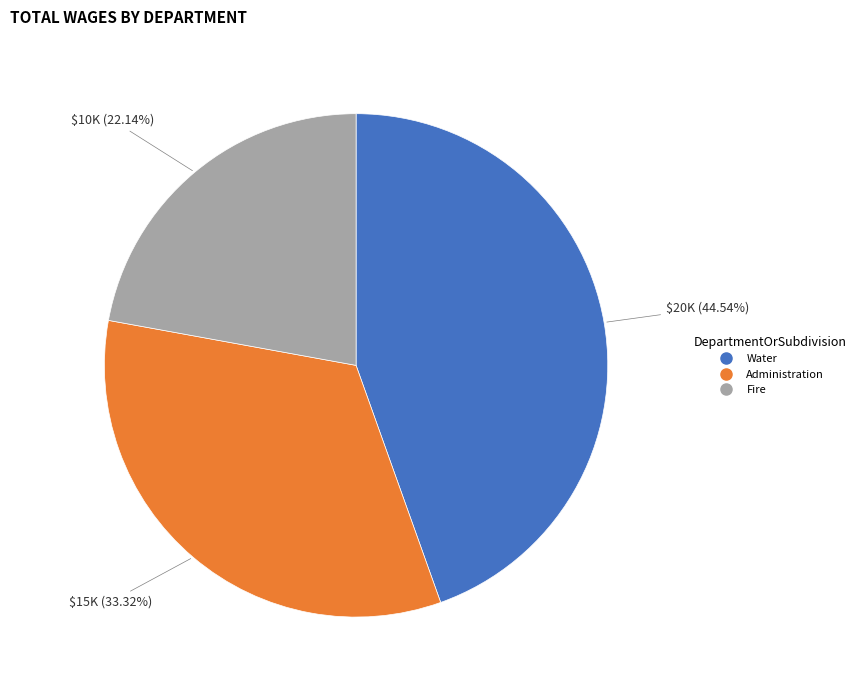

To the nearest percent, what is the average slice percentage?

33%